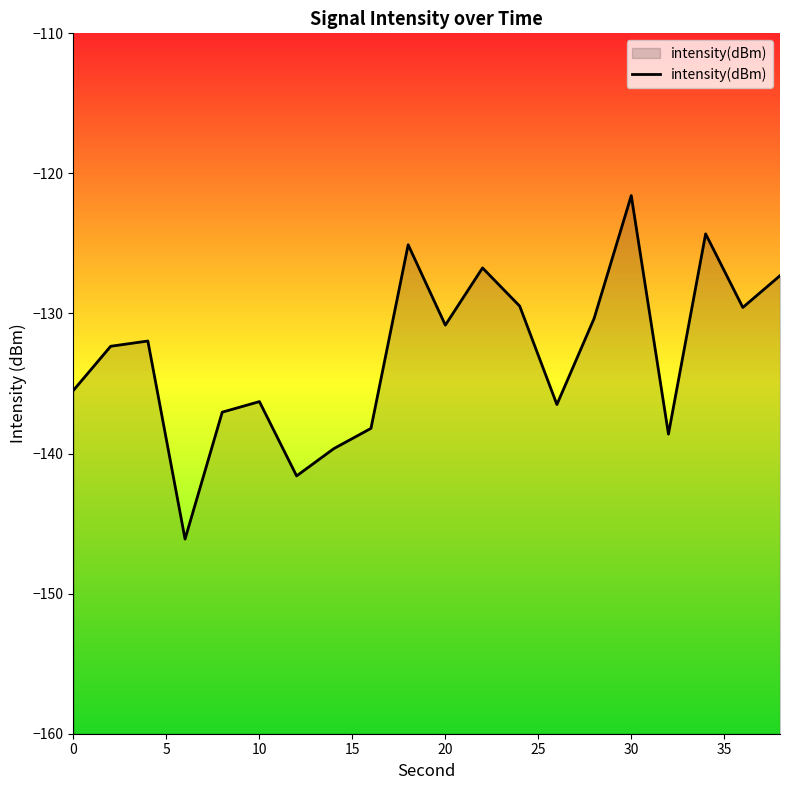

What is the minimum value shown in the chart?

-146.1